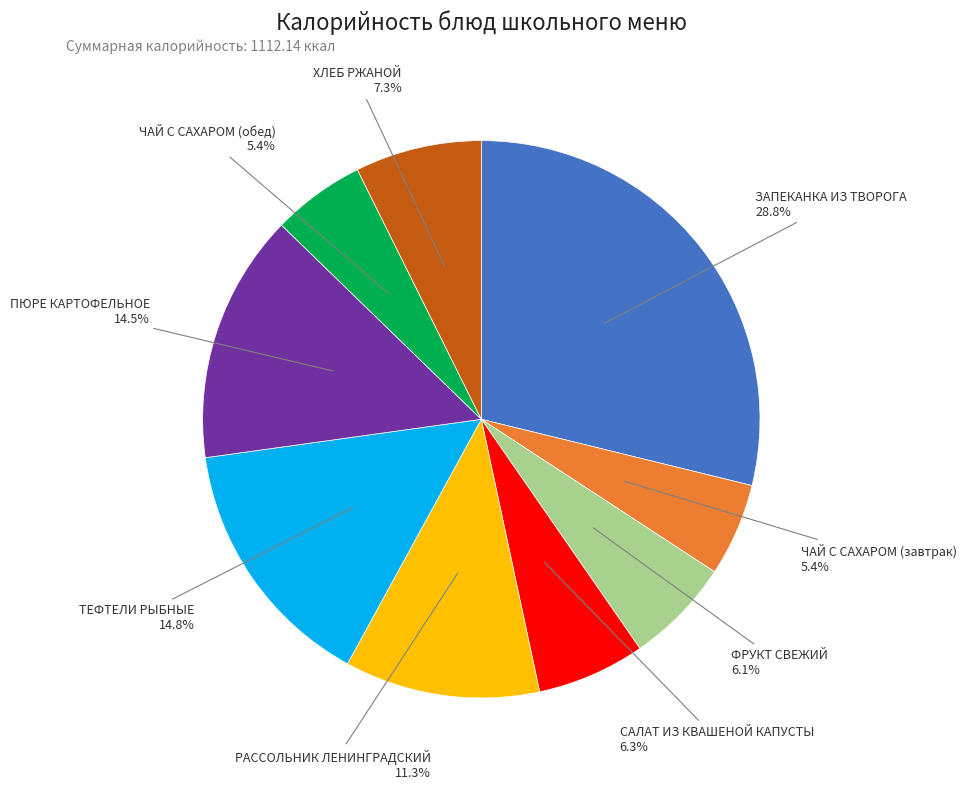

Is there any slice that represents more than half of the pie?

No